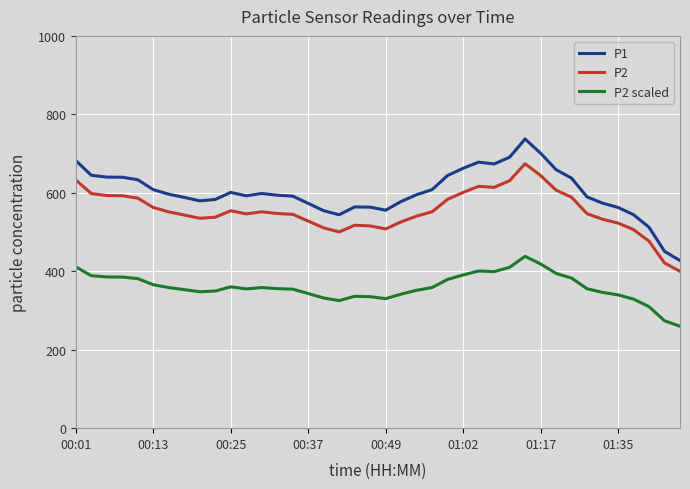

Which series has the largest total across all categories?

P1